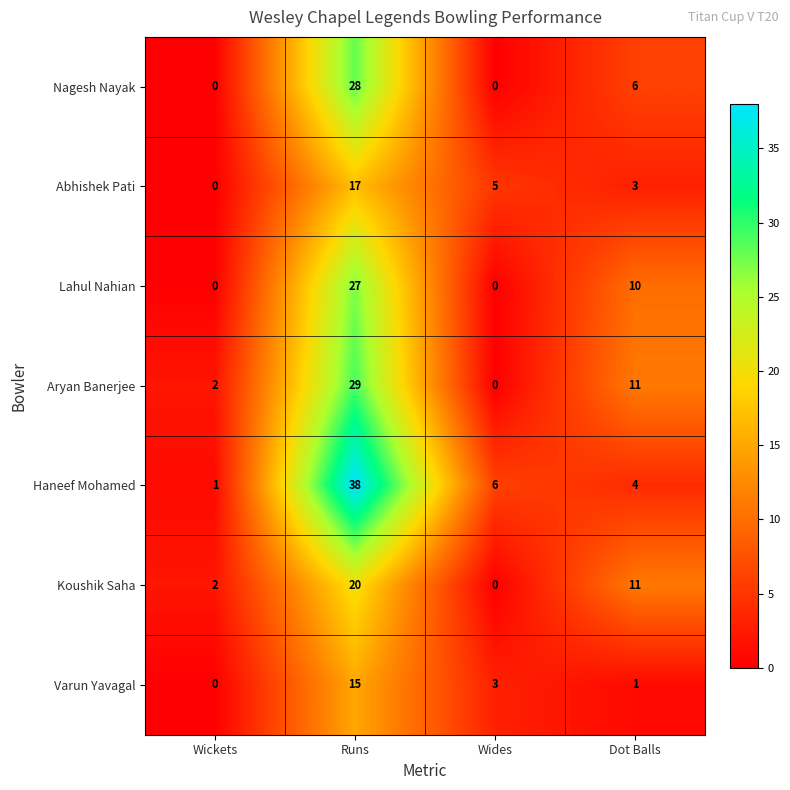

Is it true that Nagesh Nayak equals 9 at Dot Balls?

False